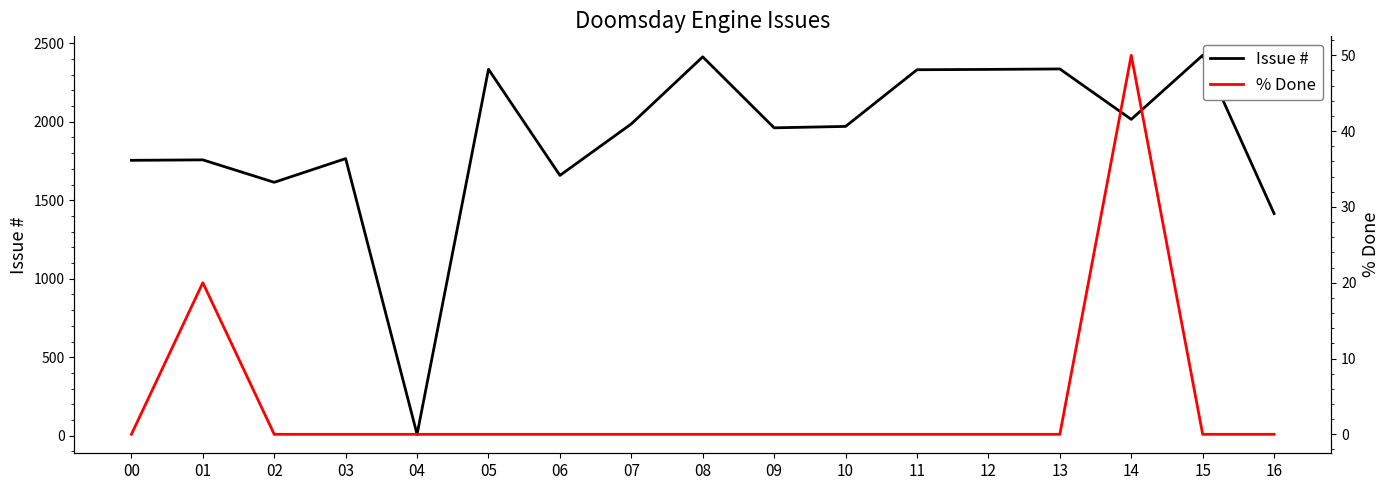

What is the difference between the maximum and minimum values in the % Done series?

50